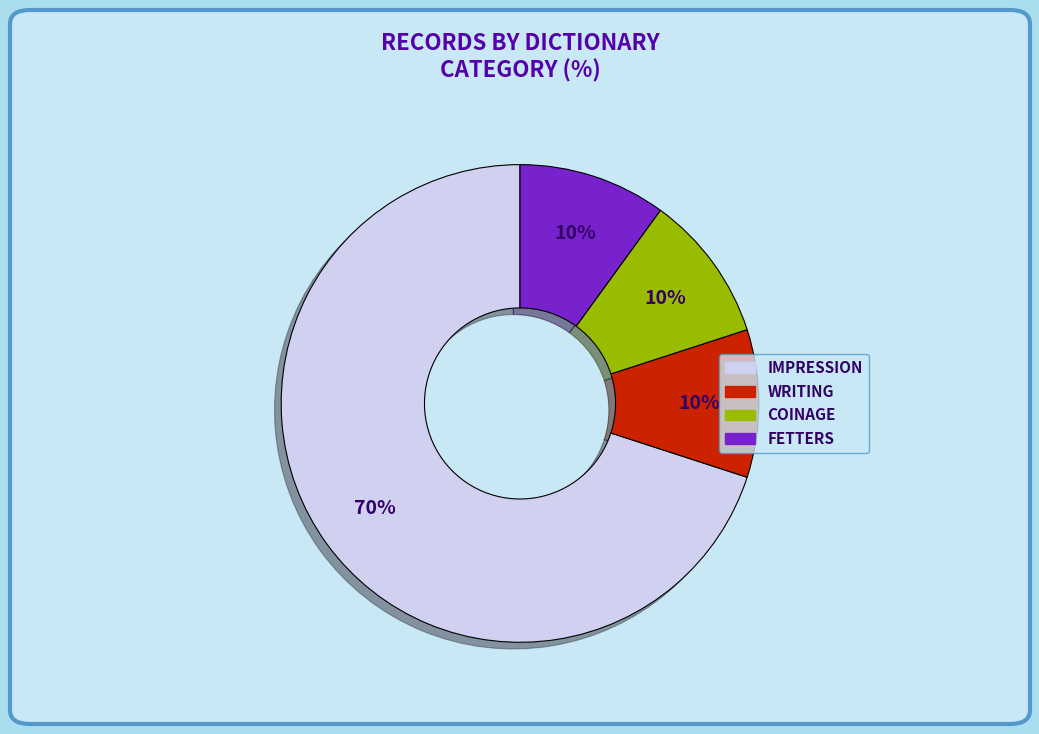

Is there a majority slice in this chart?

Yes